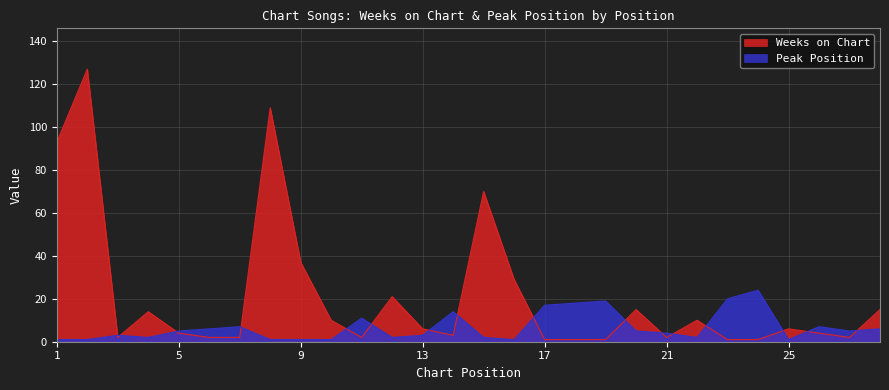

What is the difference between the Peak Position values at 14 and 20?

9